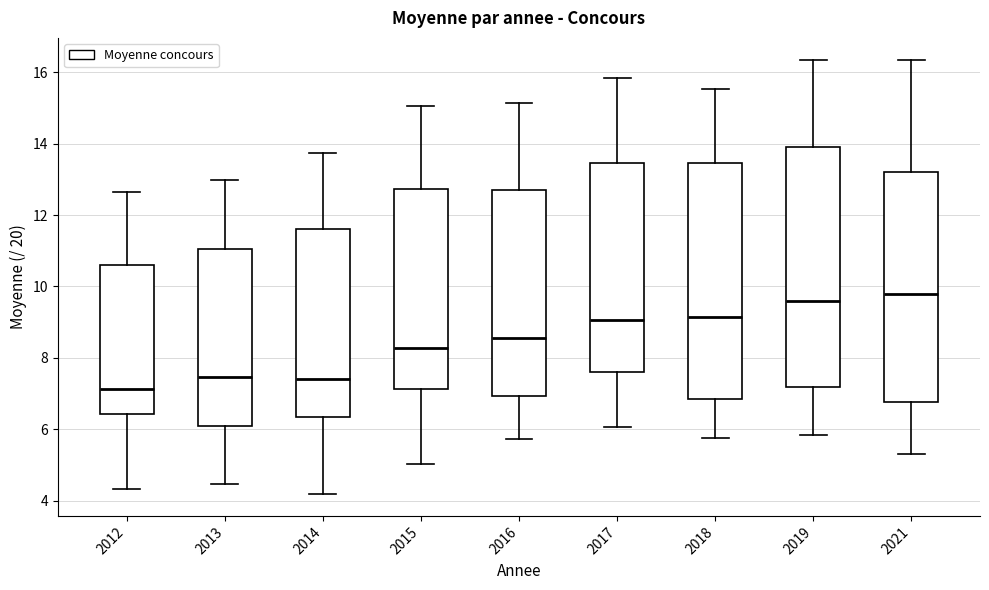

Reading left to right, read every box against the y-axis: the position of its median line, the range the box covers, and the ends of its whiskers. The values are not printed on the chart, so give them approximately, as read against the axis.

2012: median 7.2, box 6.4 to 10.6, whiskers 4.4 to 12.6
2013: median 7.4, box 6.0 to 11.0, whiskers 4.4 to 13.0
2014: median 7.4, box 6.4 to 11.6, whiskers 4.2 to 13.8
2015: median 8.2, box 7.2 to 12.8, whiskers 5.0 to 15.0
2016: median 8.6, box 7.0 to 12.6, whiskers 5.8 to 15.2
2017: median 9.0, box 7.6 to 13.4, whiskers 6.0 to 15.8
2018: median 9.2, box 6.8 to 13.4, whiskers 5.8 to 15.6
2019: median 9.6, box 7.2 to 14.0, whiskers 5.8 to 16.4
2021: median 9.8, box 6.8 to 13.2, whiskers 5.4 to 16.4